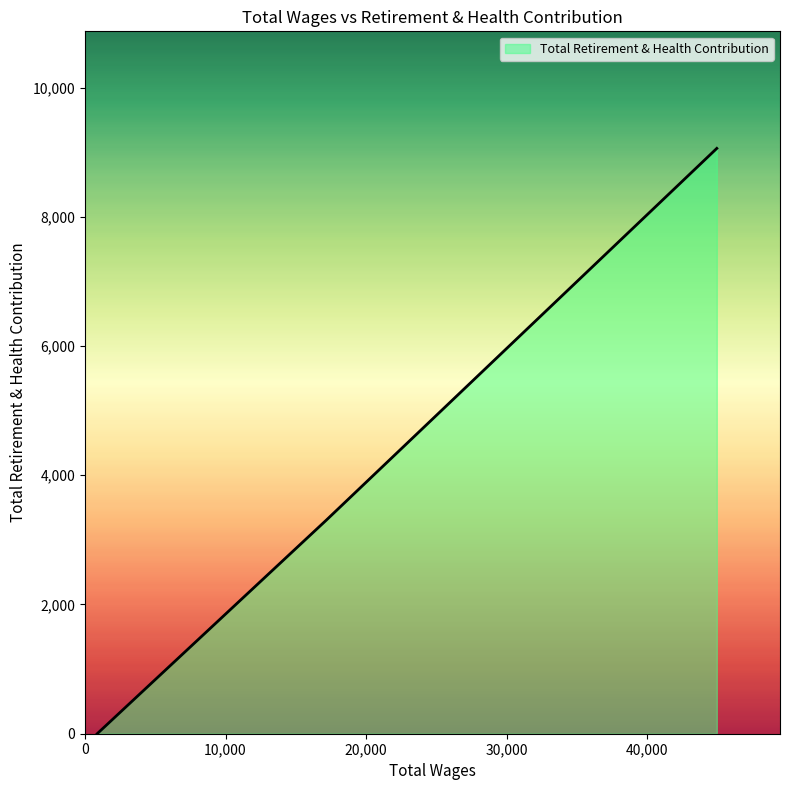

What is the average value?

4120